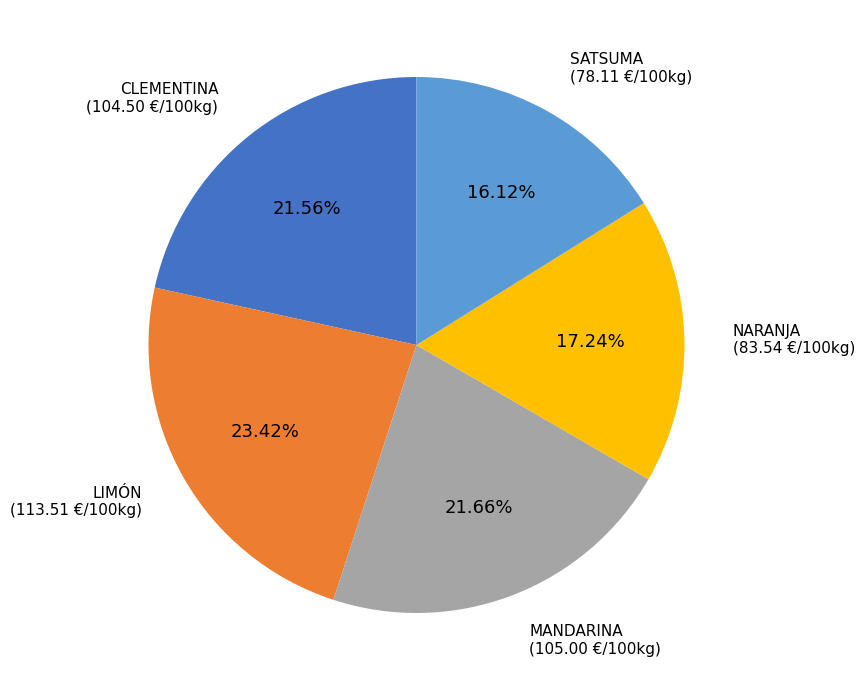

How many slices are in this pie chart?

5